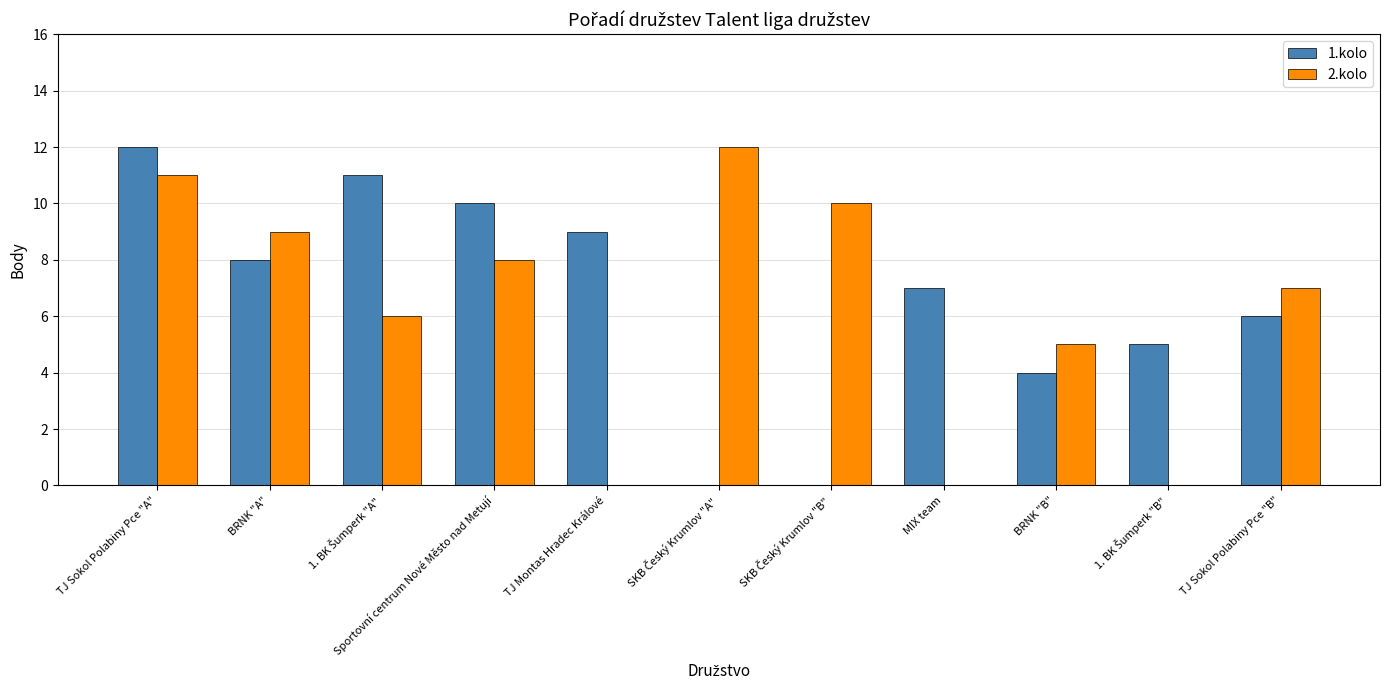

What is the sum of the 1.kolo values at BRNK "B" and MIX team?

11